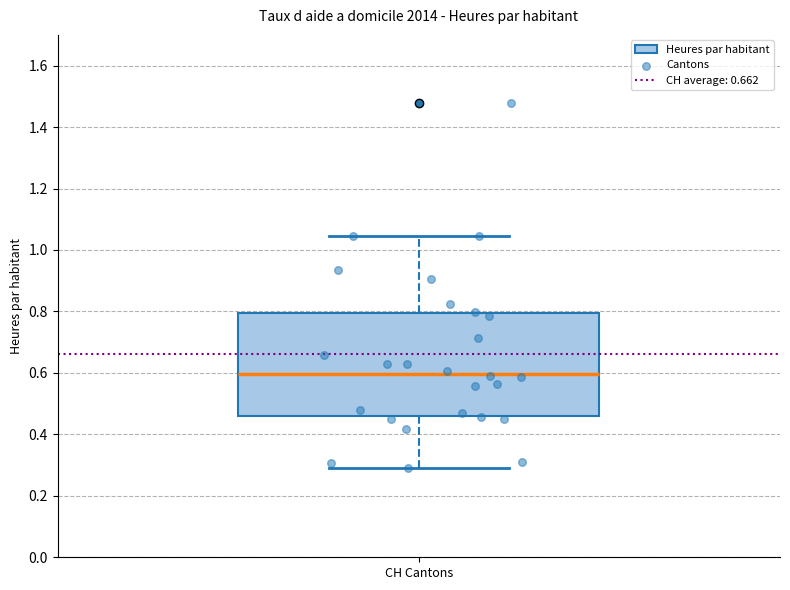

Where is the lower edge of the box for CH Cantons on the y-axis? The values are not printed on the chart, so give them approximately, as read against the axis.

0.46